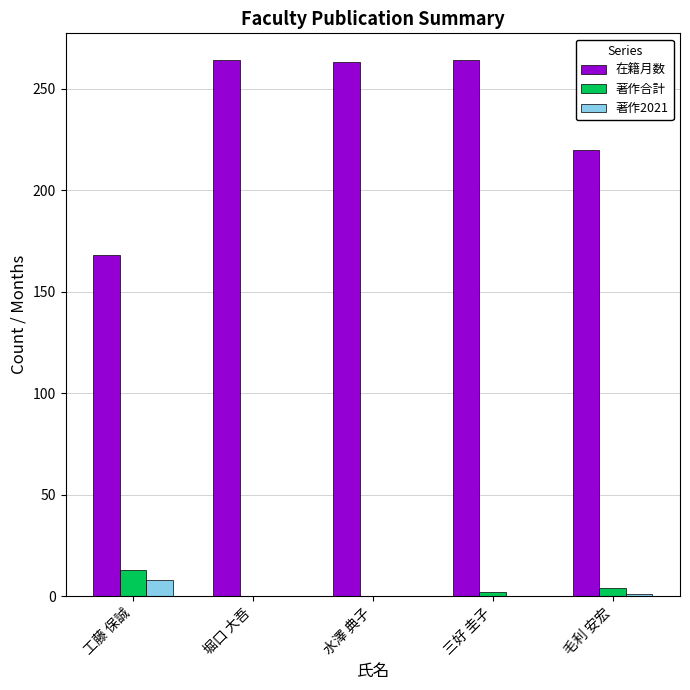

The value of 著作2021 at 堀口 大吾 is 0. True or false?

True